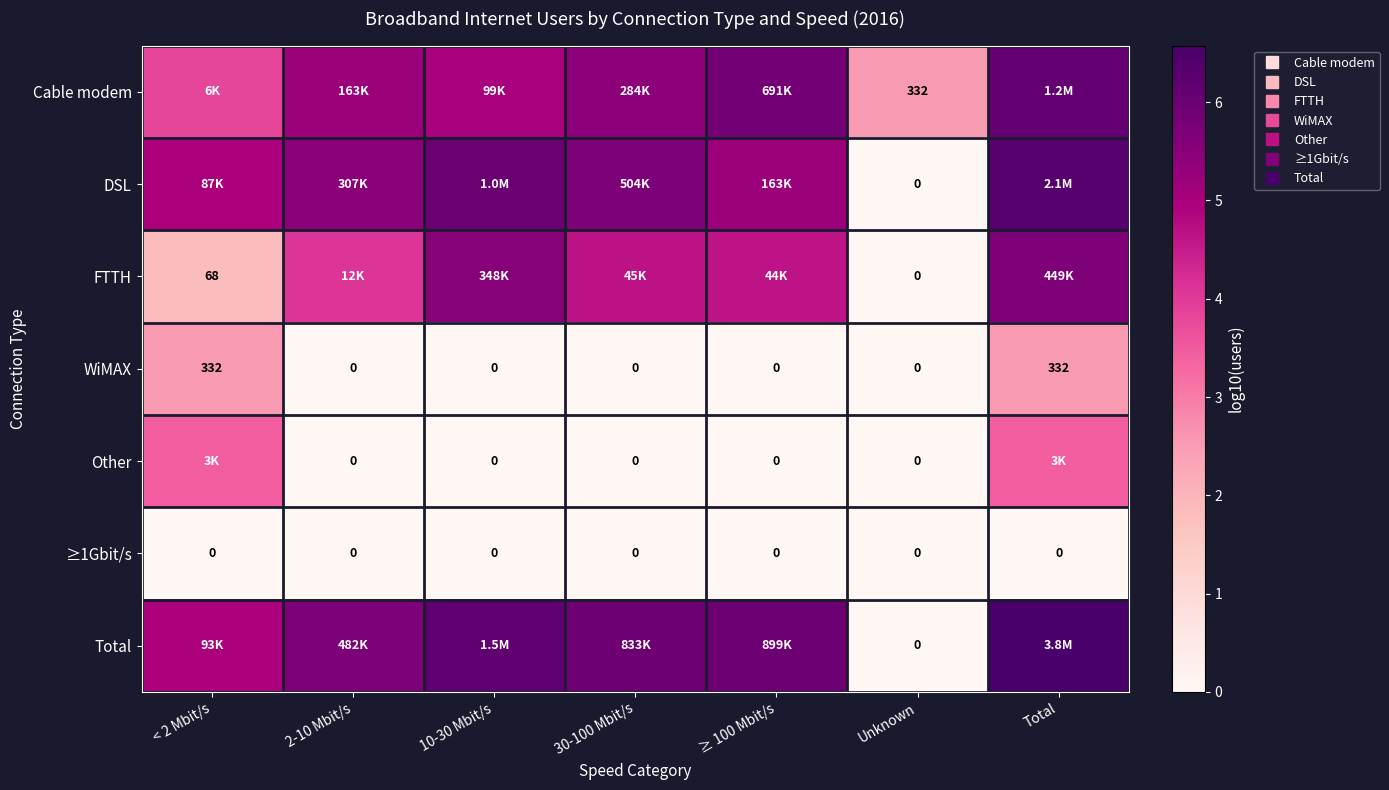

List the labels in order of ≥1Gbit/s value, largest first.

< 2 Mbit/s, 2-10 Mbit/s, 10-30 Mbit/s, 30-100 Mbit/s, ≥ 100 Mbit/s, Unknown, Total